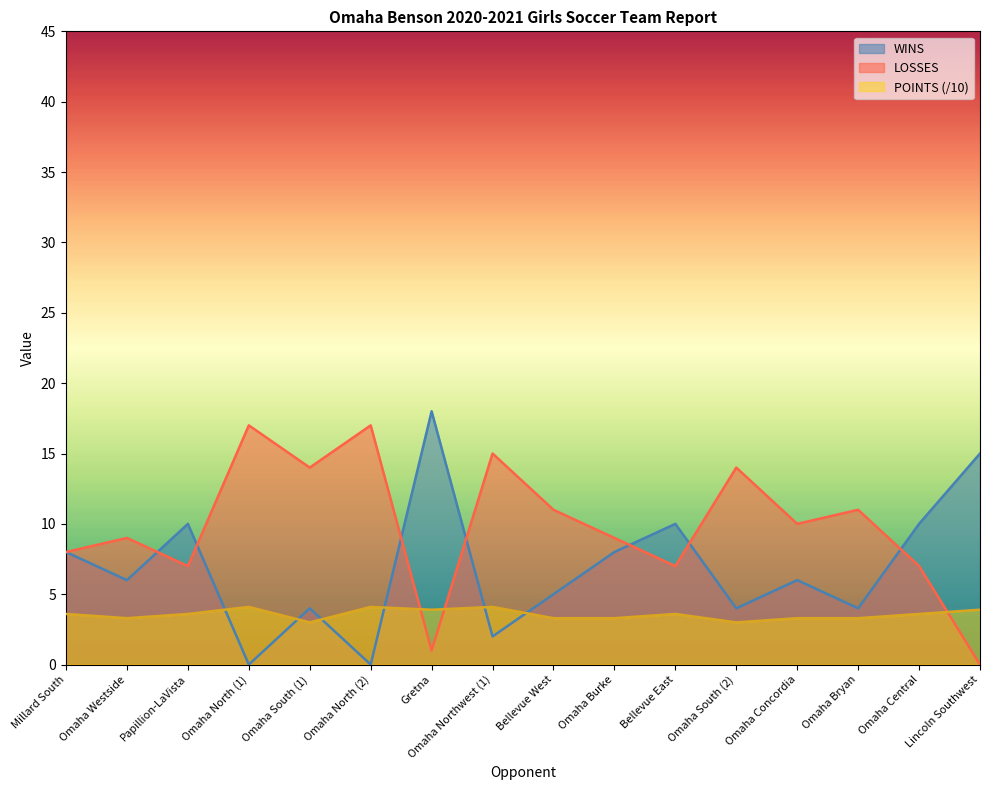

List the series in order of their peak value, lowest first.

POINTS (/10), LOSSES, WINS